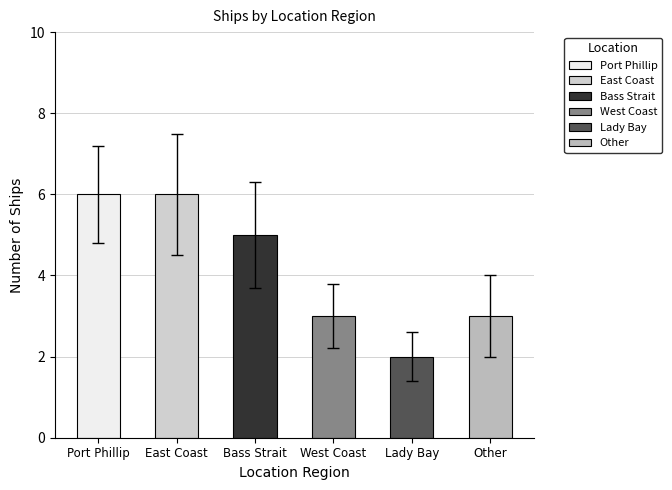

The value at Other is 3. True or false?

True